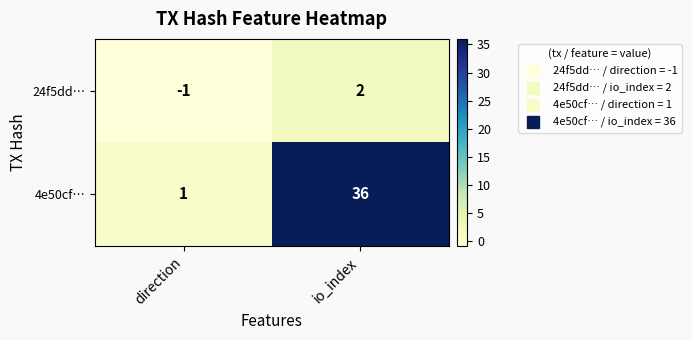

Reading left to right, extract all data points from this chart.

24f5dd…: -1	2
4e50cf…: 1	36